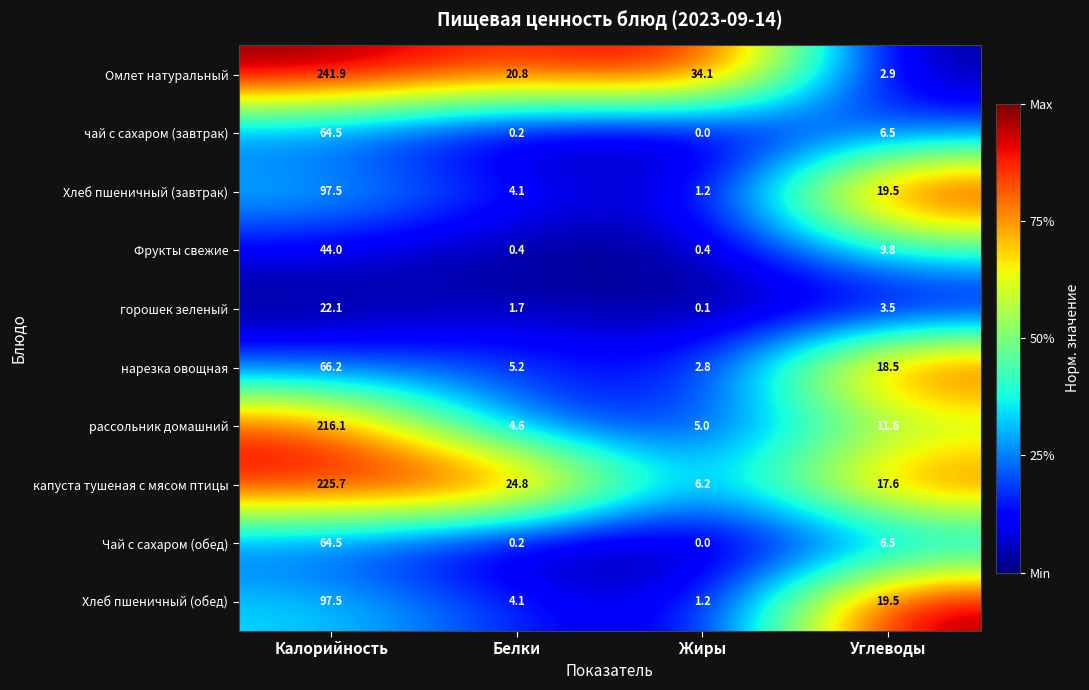

The Хлеб пшеничный (завтрак) series shows 26.8 at Углеводы. True or false?

False